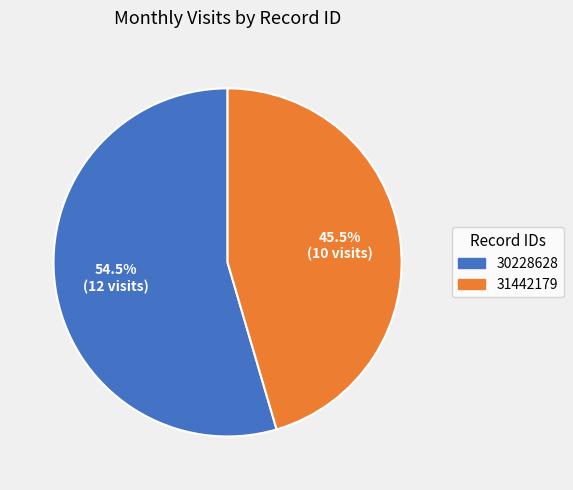

Approximately how many times larger is the value at 30228628 compared to 31442179?

1.2